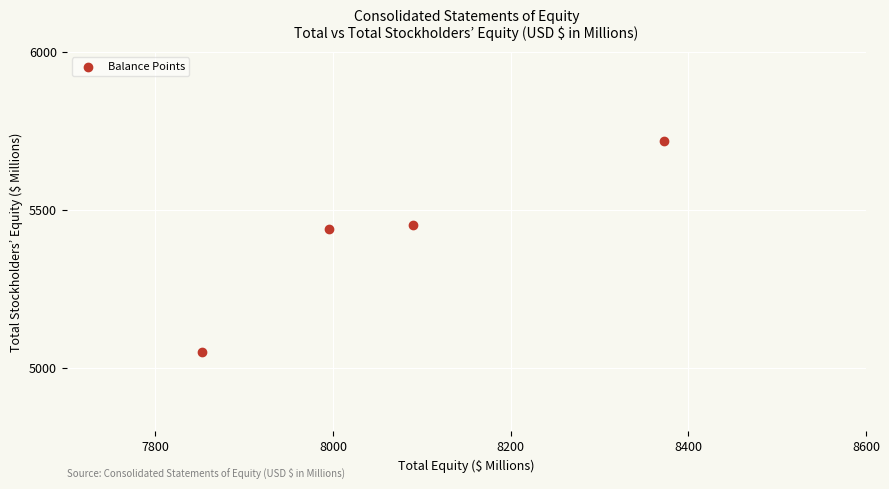

What is the range of X values (max minus min)?

520